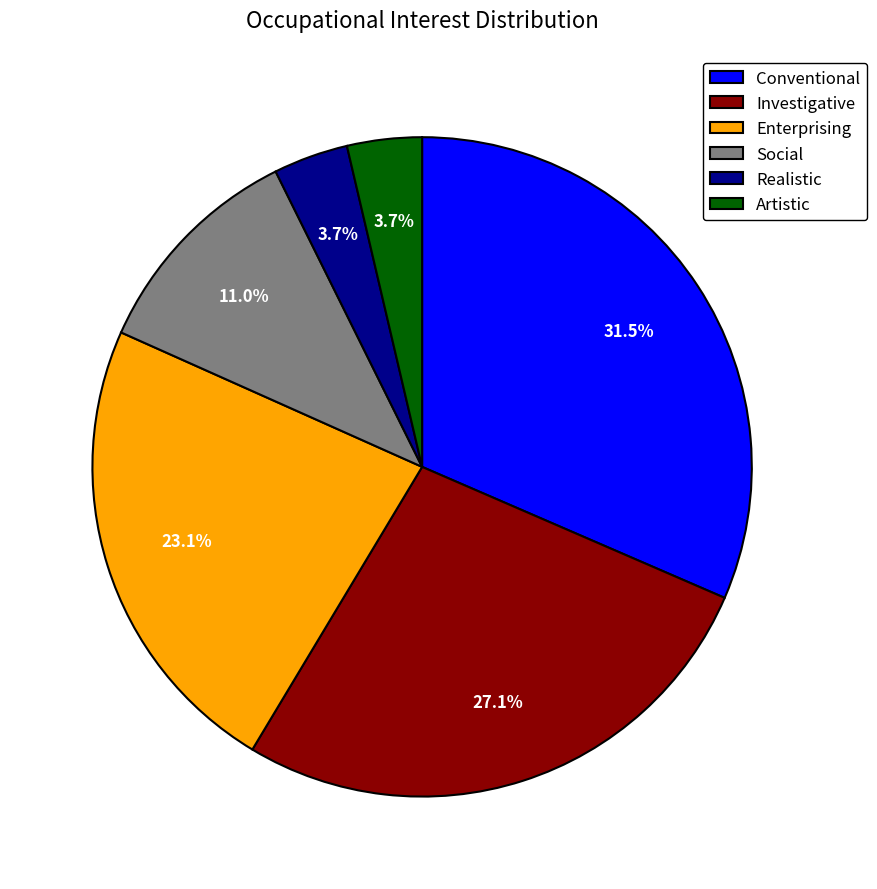

Is Artistic the majority of the pie?

No